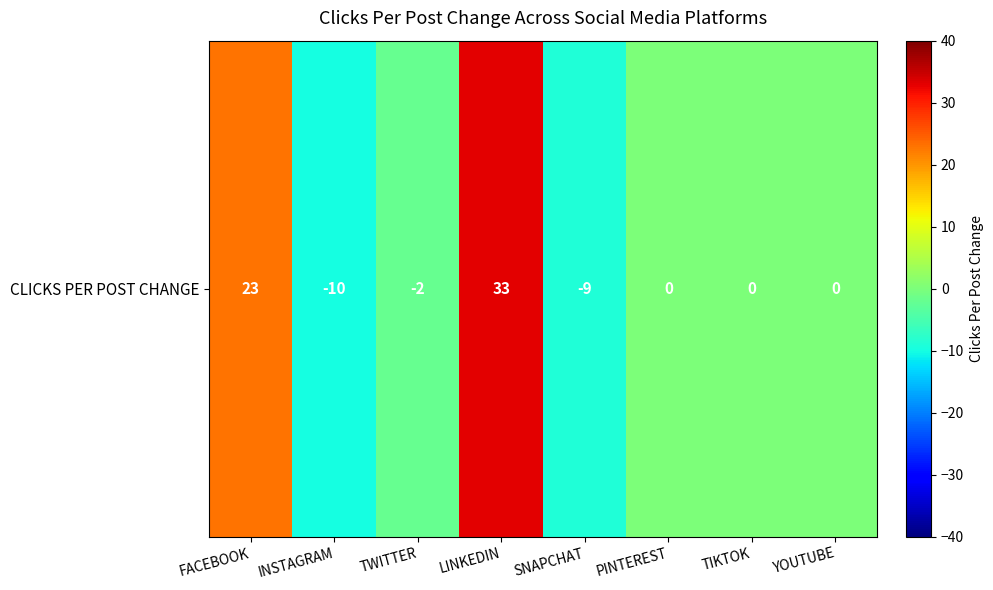

Count the values in the range 0 to 1.

8